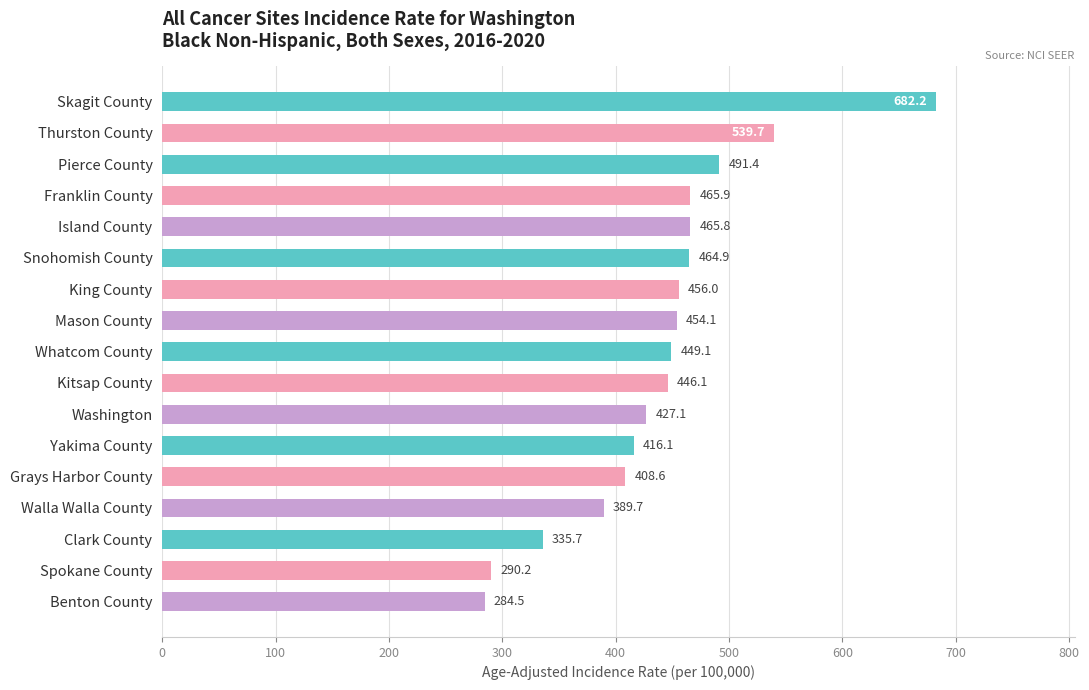

Count the number of data series in this chart.

1